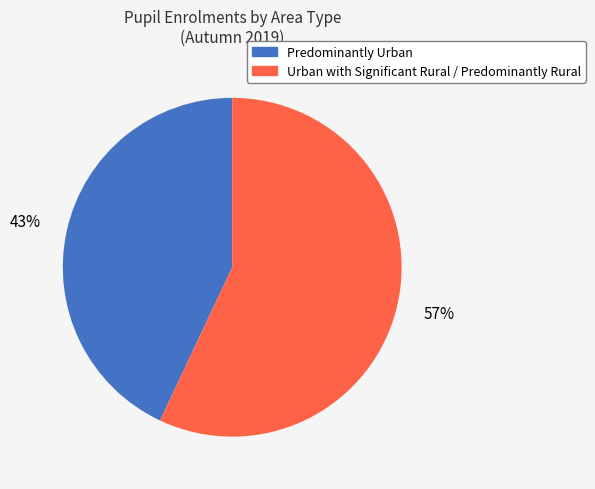

Combined, do Predominantly Urban and Urban with Significant Rural / Predominantly Rural account for over 50%?

Yes